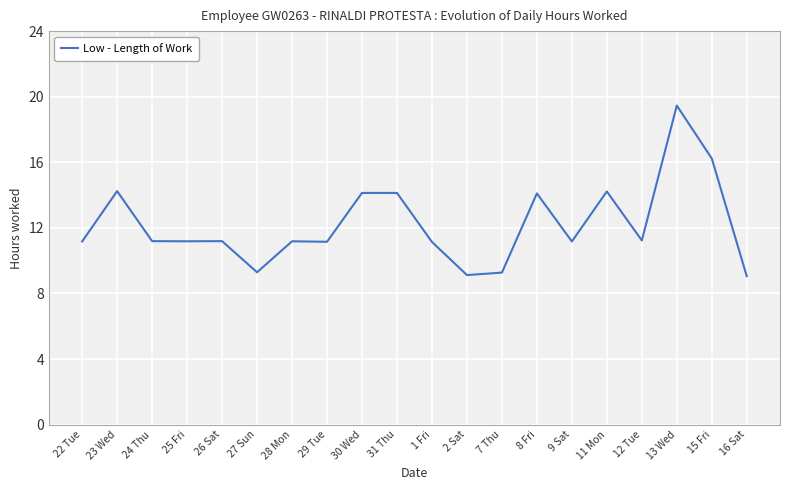

True or false: the data shows 14.2 at 11 Mon.

True